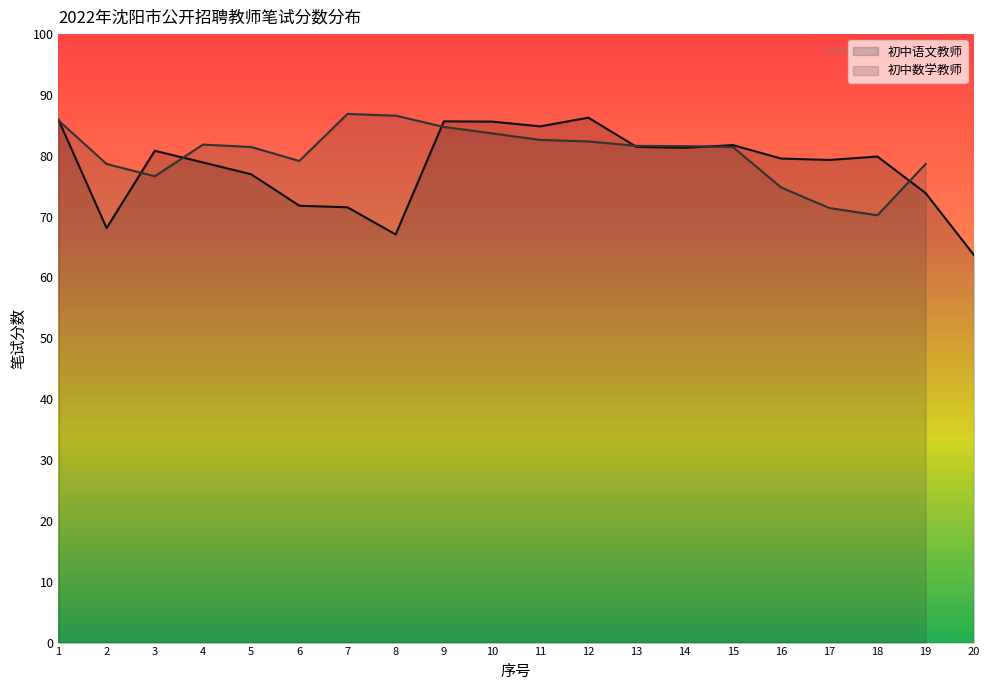

True or false: the data shows 81.8 at 15.

True